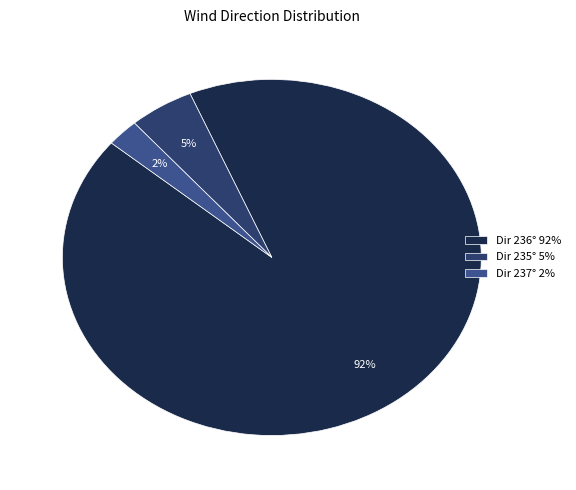

To the nearest percent, what is the average slice percentage?

33%